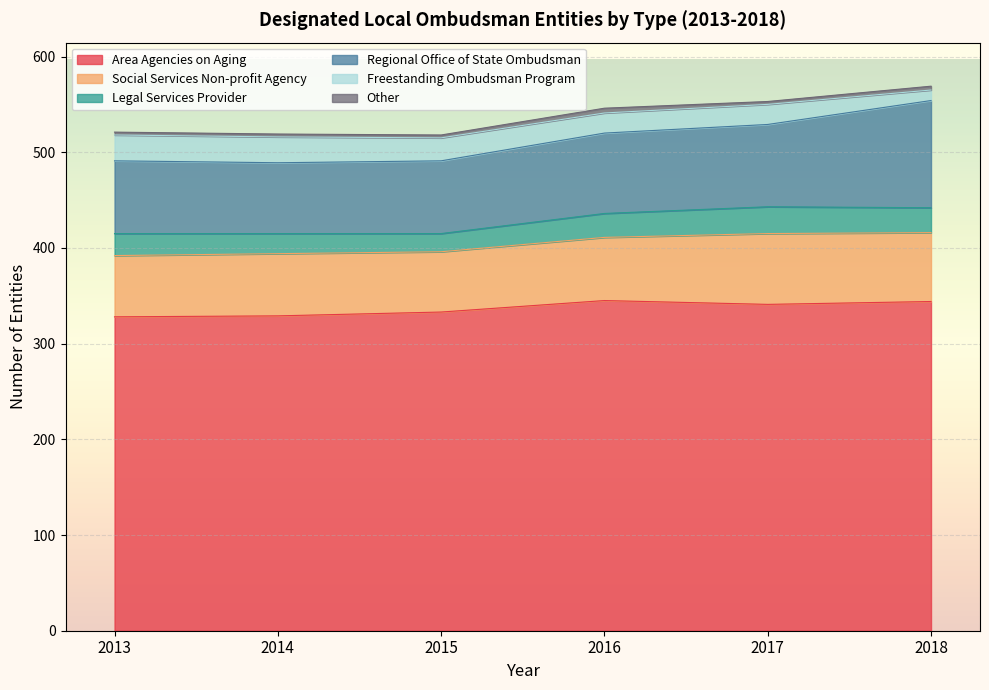

At which category is the sum across all series the highest?

2018